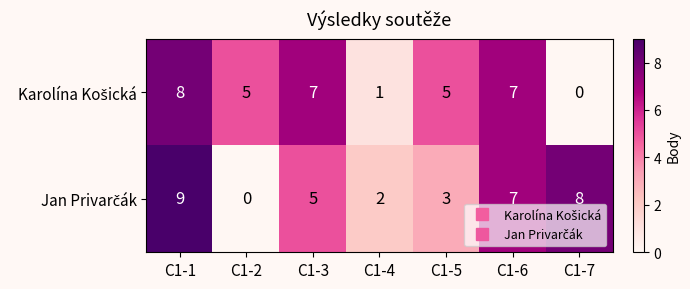

At which category is the sum across all series the highest?

C1-1